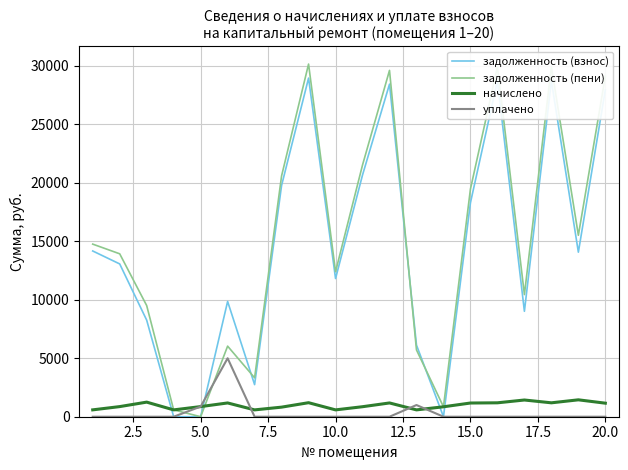

In начислено, how many points are higher than both neighbors (excluding endpoints)?

6